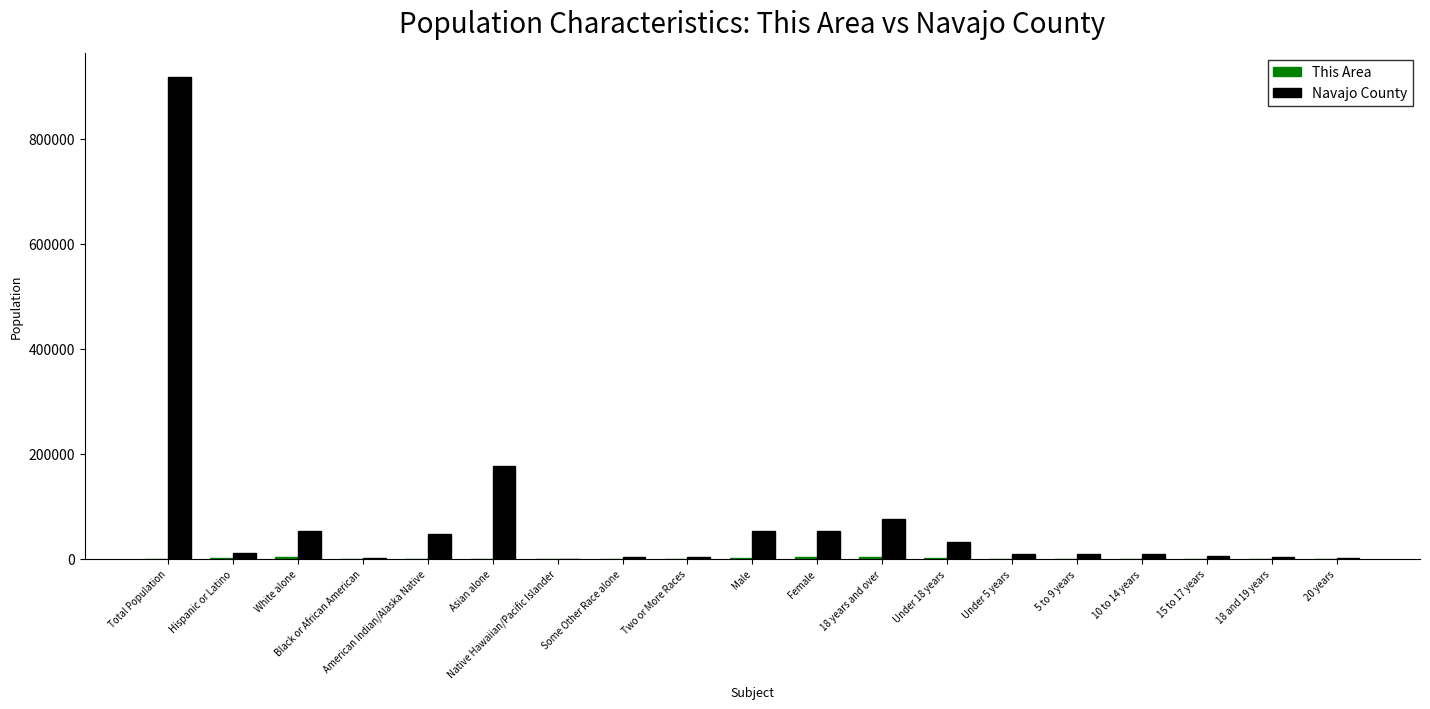

What is the sum of all Navajo County values?

1465059